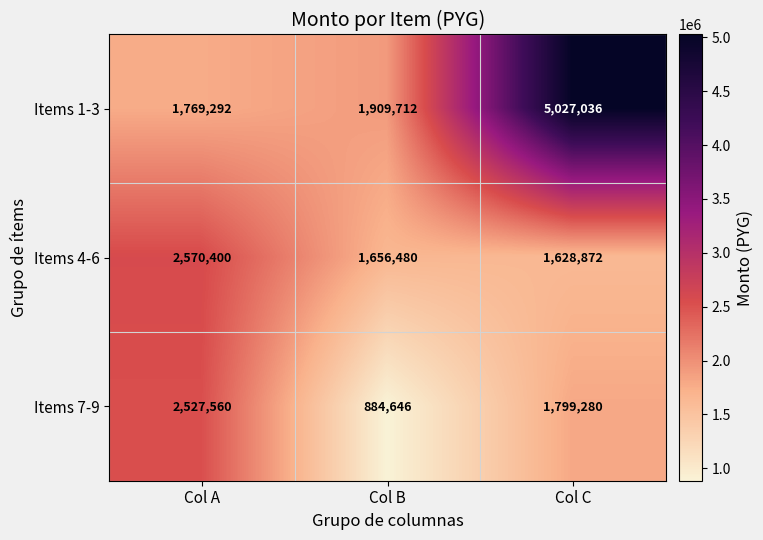

What is the sum of the Items 7-9 values at Col A and Col C?

4326840